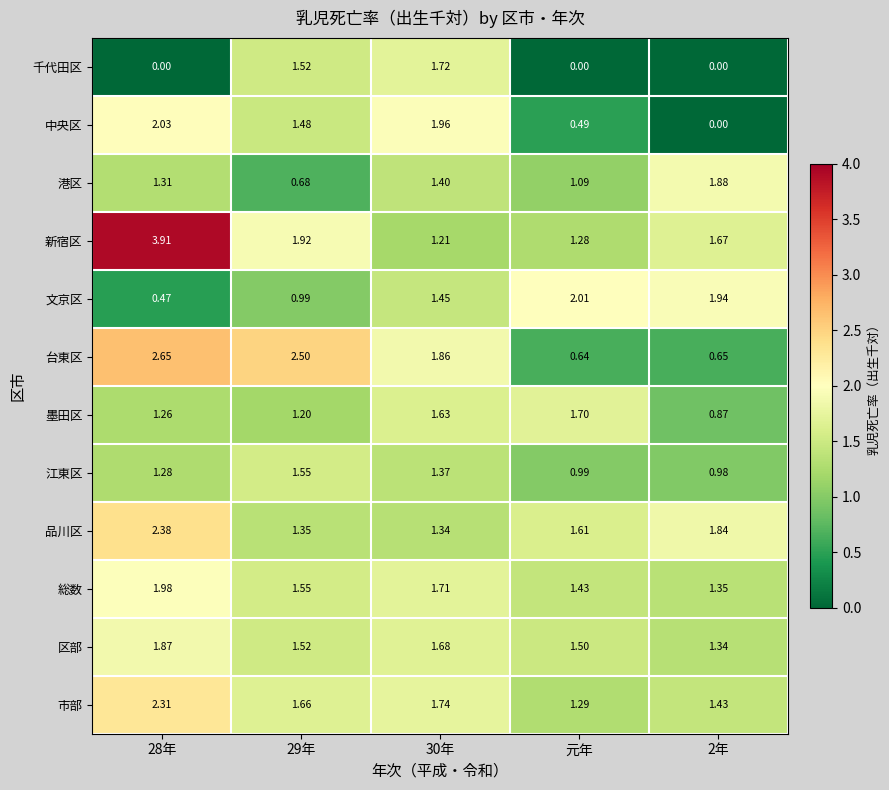

Which series has the widest spread of values?

新宿区